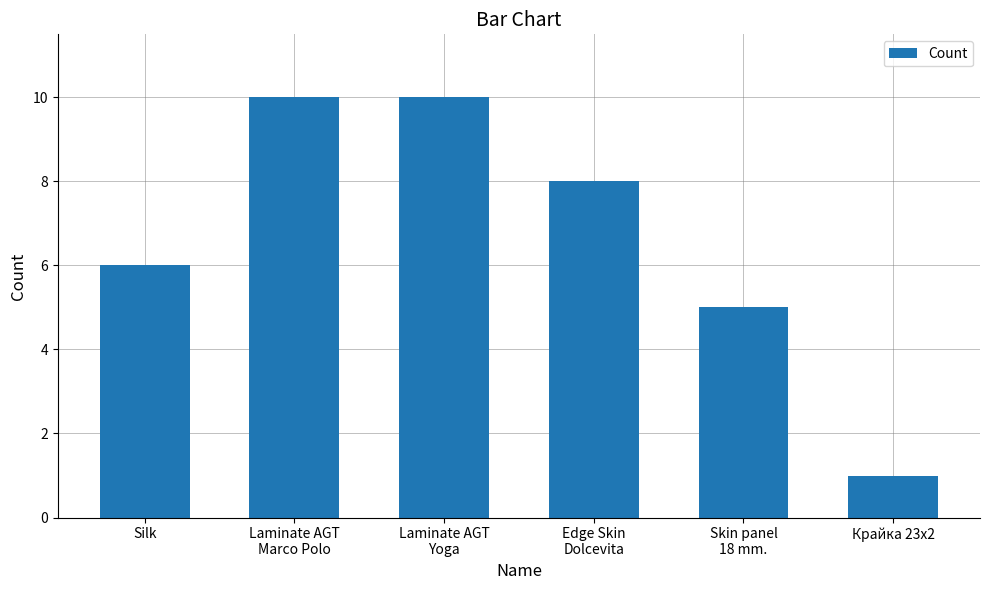

Read the value at Silk.

6